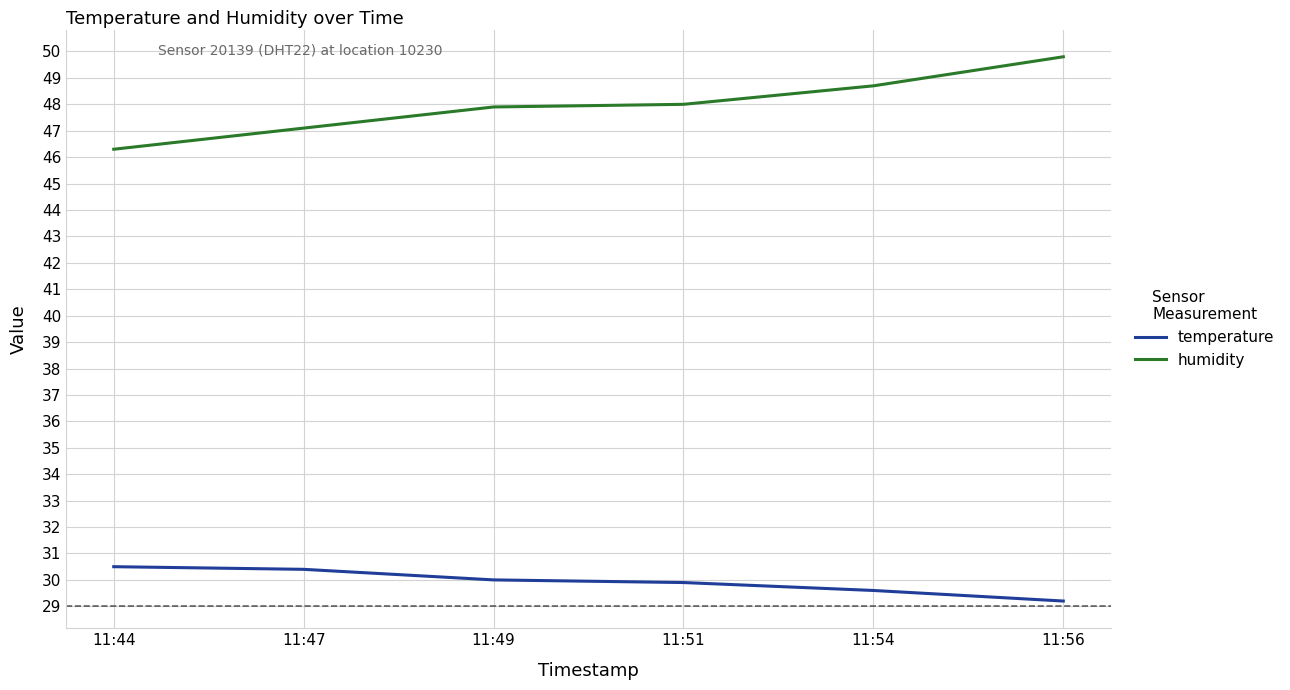

Which category has the highest value across all series?

11:56